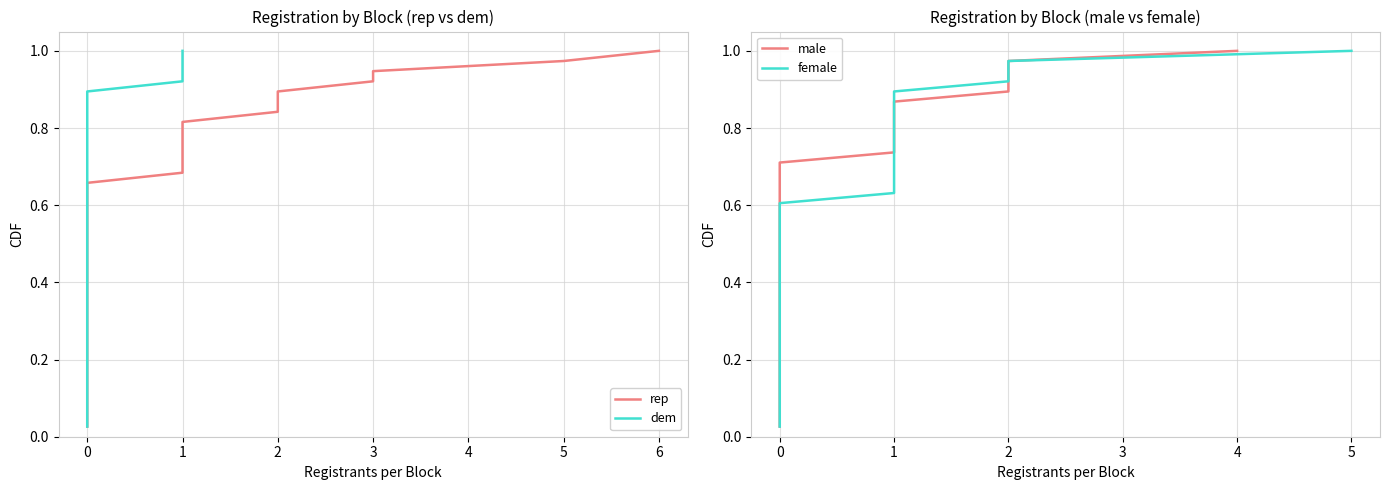

What is the difference between the second highest and second lowest values in the rep series?

0.9